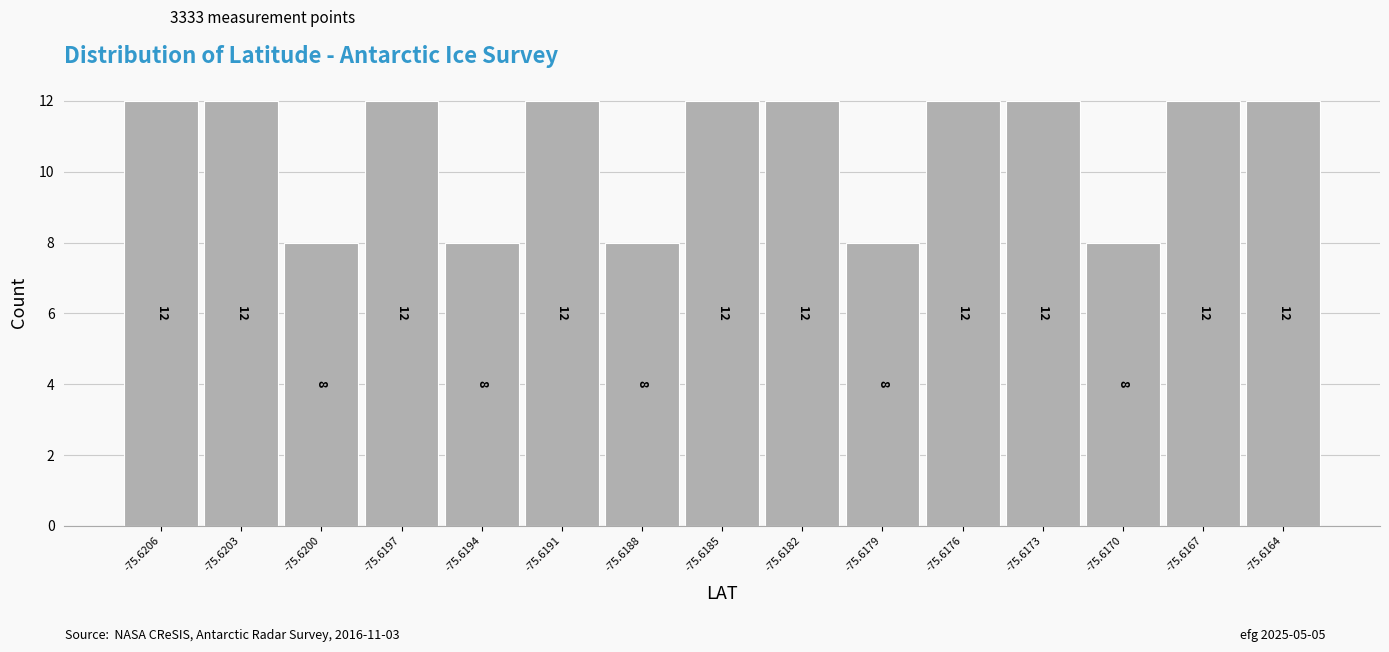

Reading left to right, what are all the values shown in this chart?

12	12	8	12	8	12	8	12	12	8	12	12	8	12	12